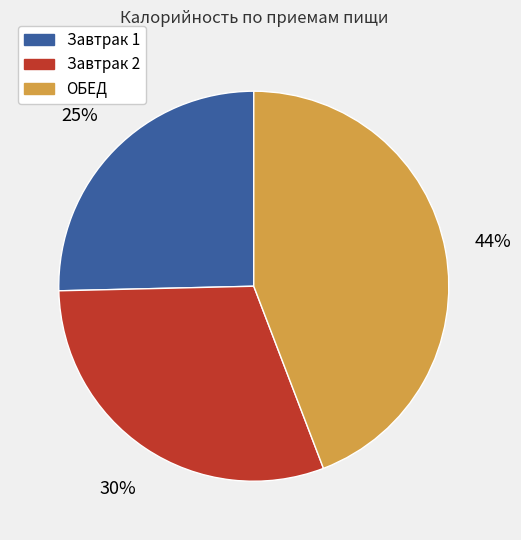

Which has a higher value, ОБЕД or Завтрак 1?

ОБЕД